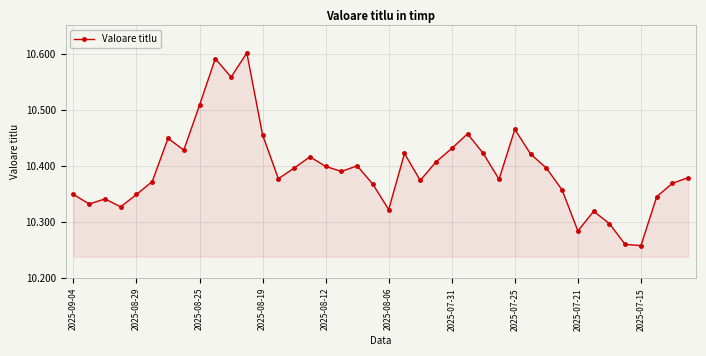

What is the sum of all values?

415.8